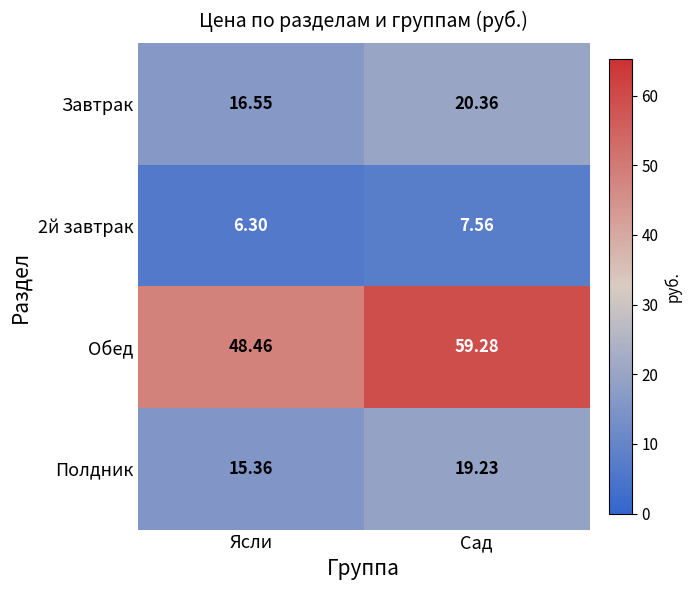

At which label is Обед closest to 53?

Ясли